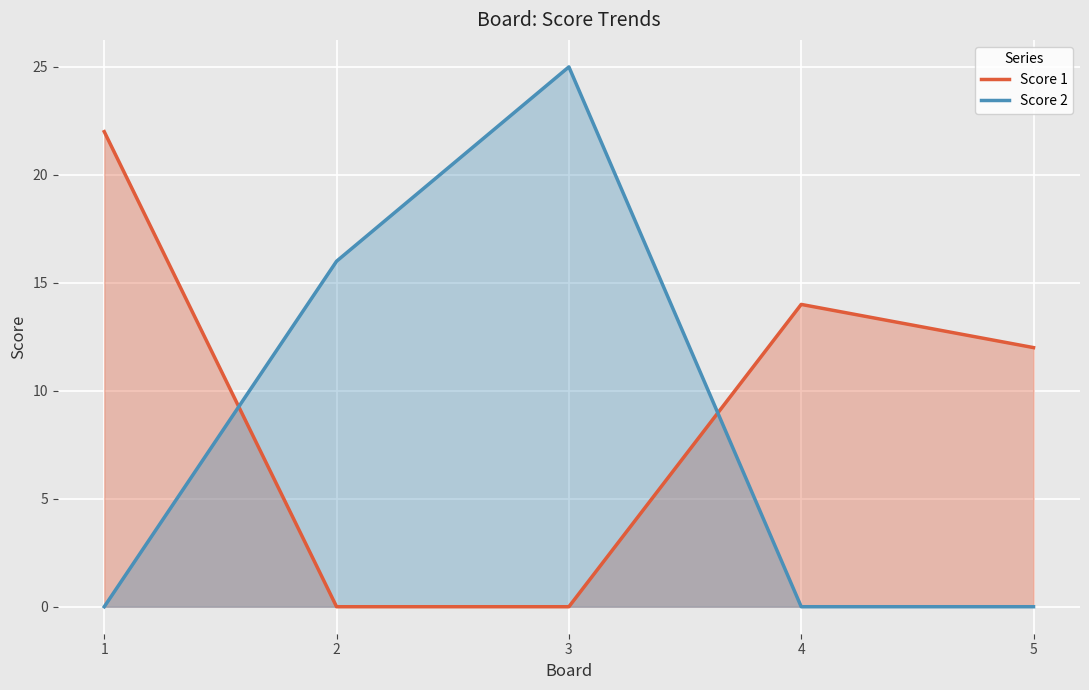

What is the sum of the Score 2 values at 4 and 2?

16